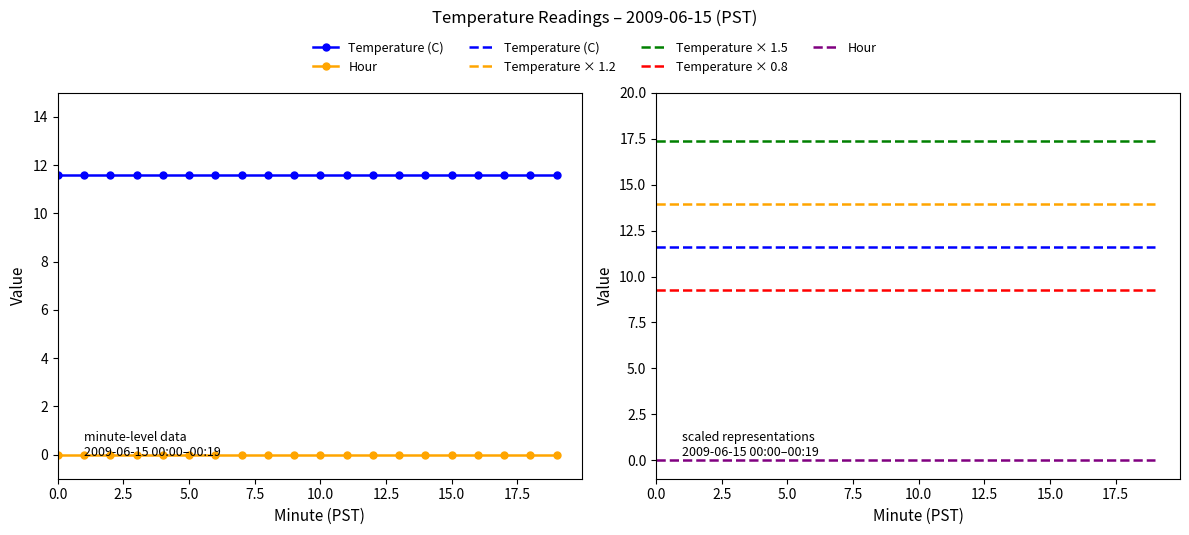

Which series has the largest range (max minus min)?

Temperature (C)